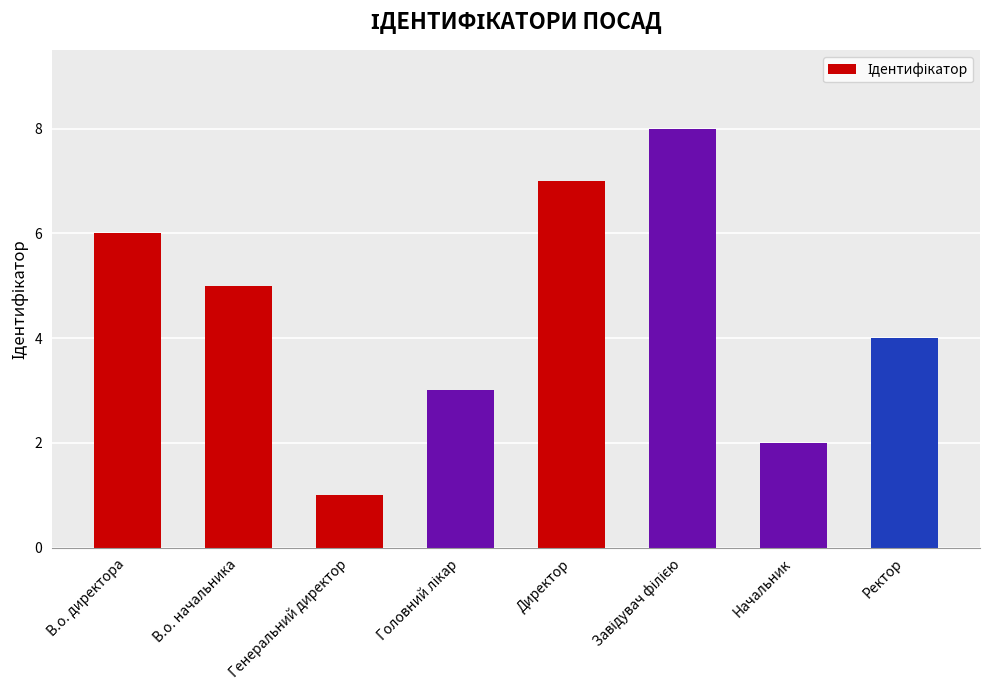

Approximately how many times larger is the value at Ректор compared to Начальник?

2.0